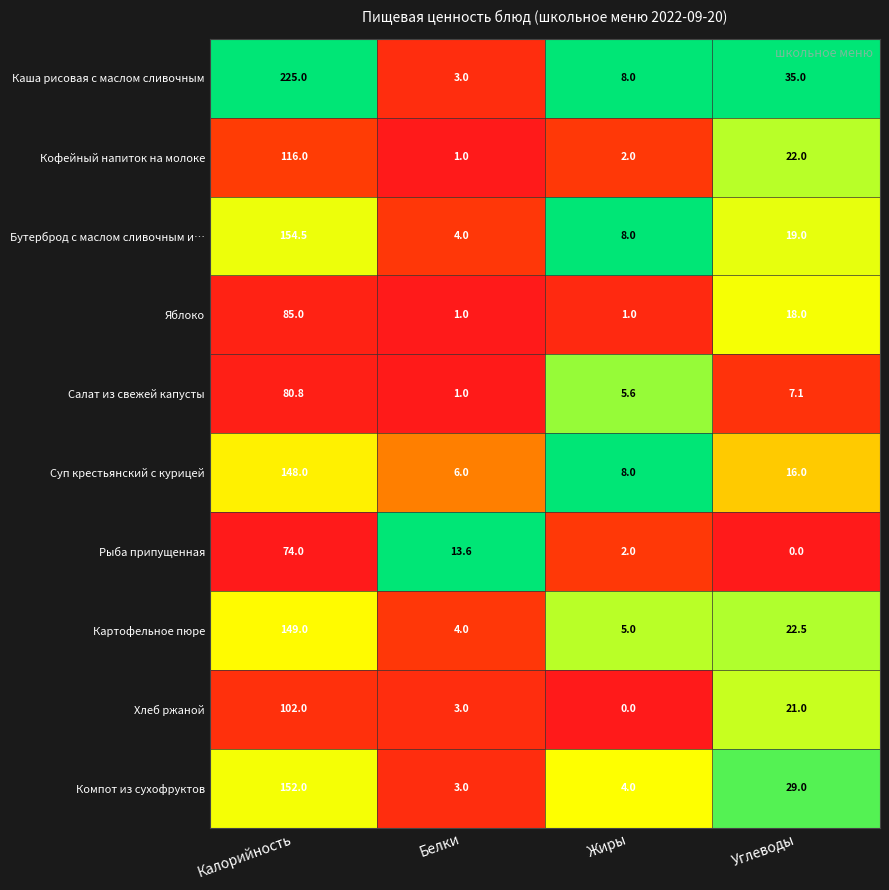

What is the spread (max minus min) of values at Жиры?

8.0